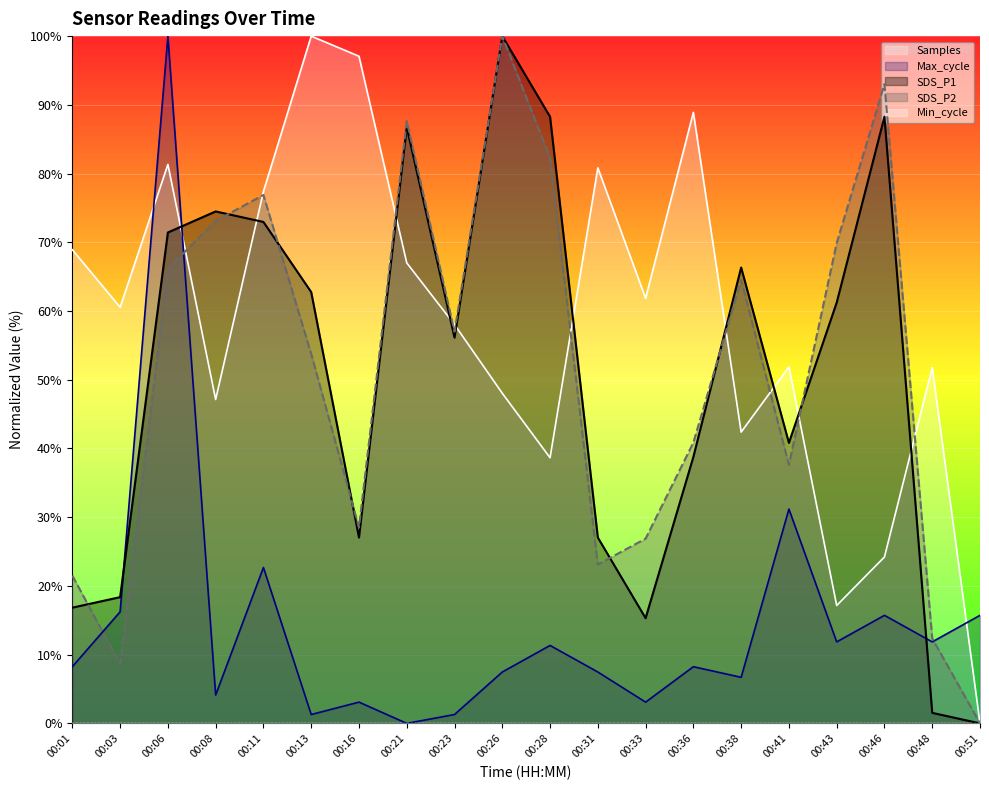

What is the difference between the Max_cycle values at 00:13 and 00:21?

1.3